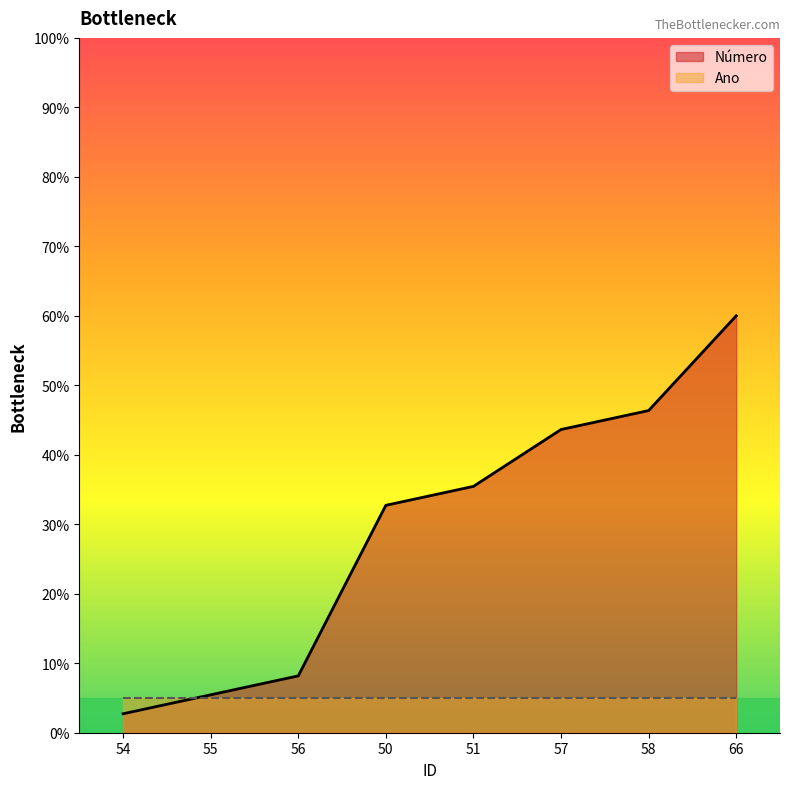

Does the chart display data point markers on the line(s)?

No